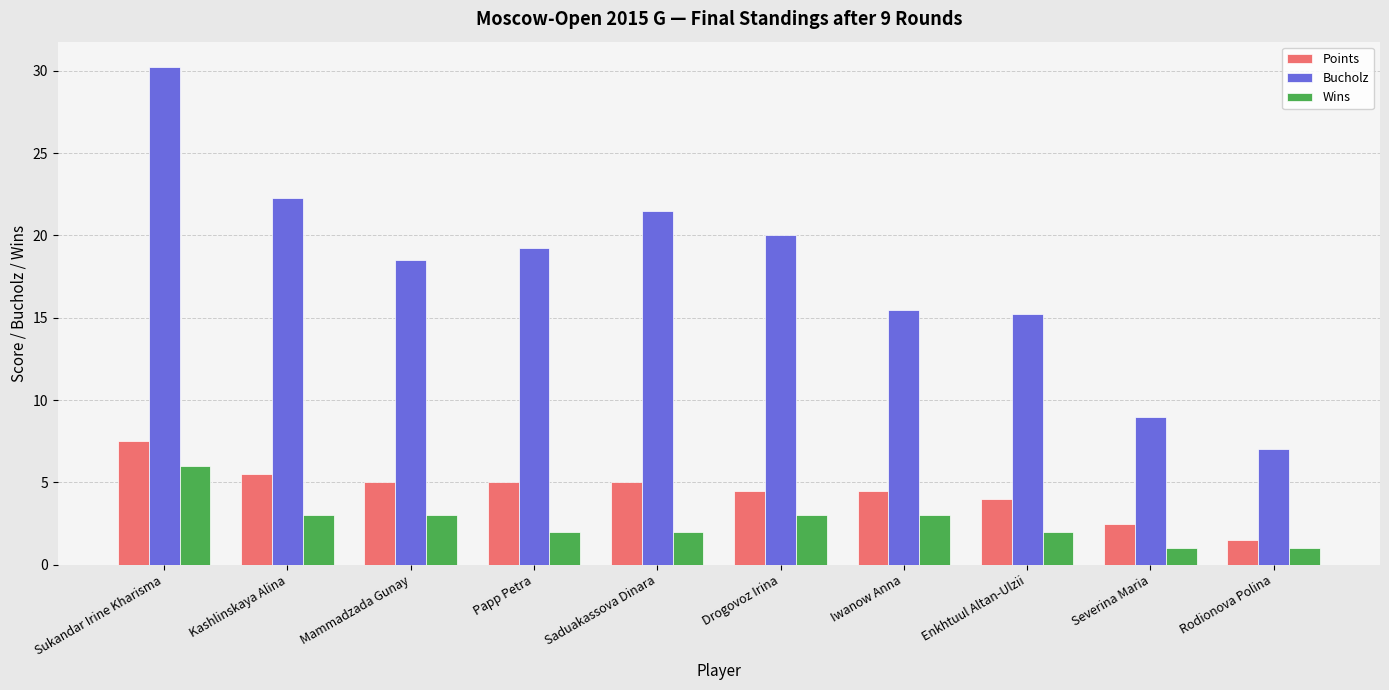

What is the sum of the Bucholz values at Kashlinskaya Alina and Saduakassova Dinara?

43.8